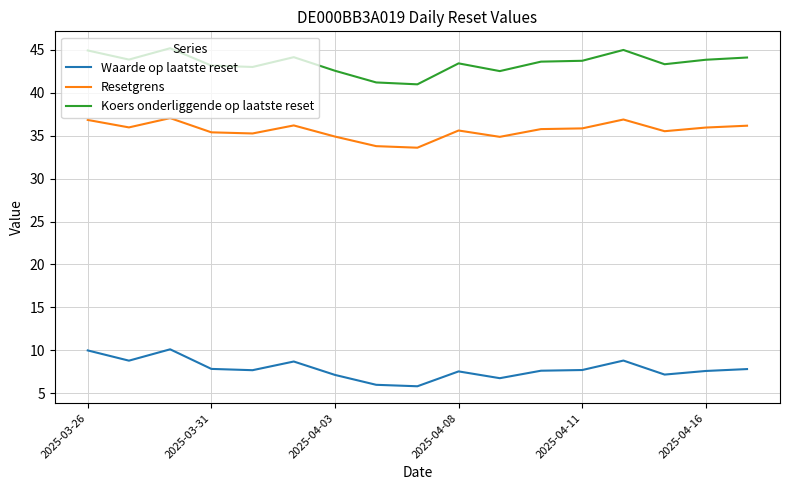

At how many categories does at least one series exceed 38?

17